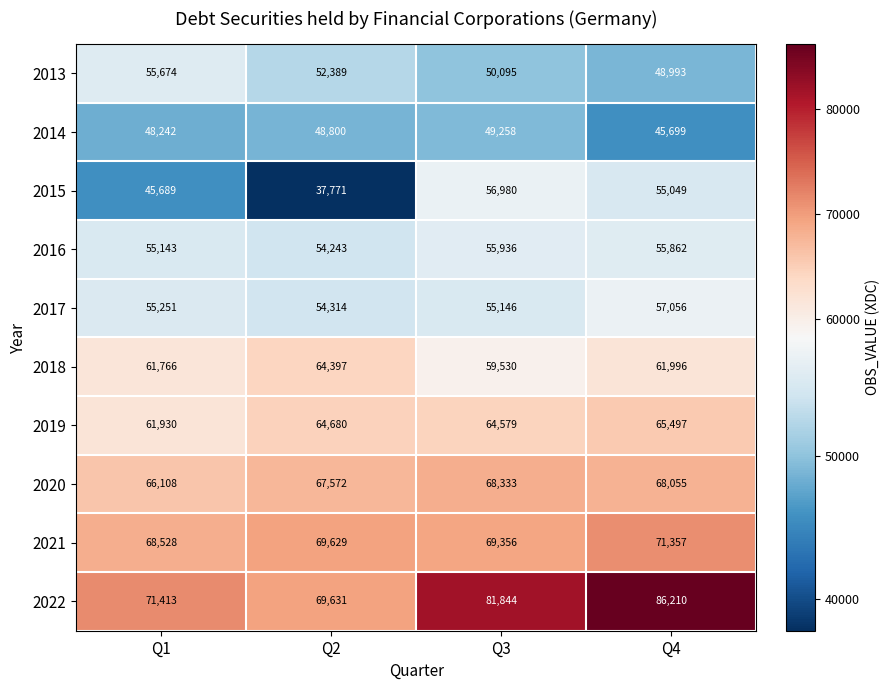

Which label corresponds to the largest value in the chart?

Q4